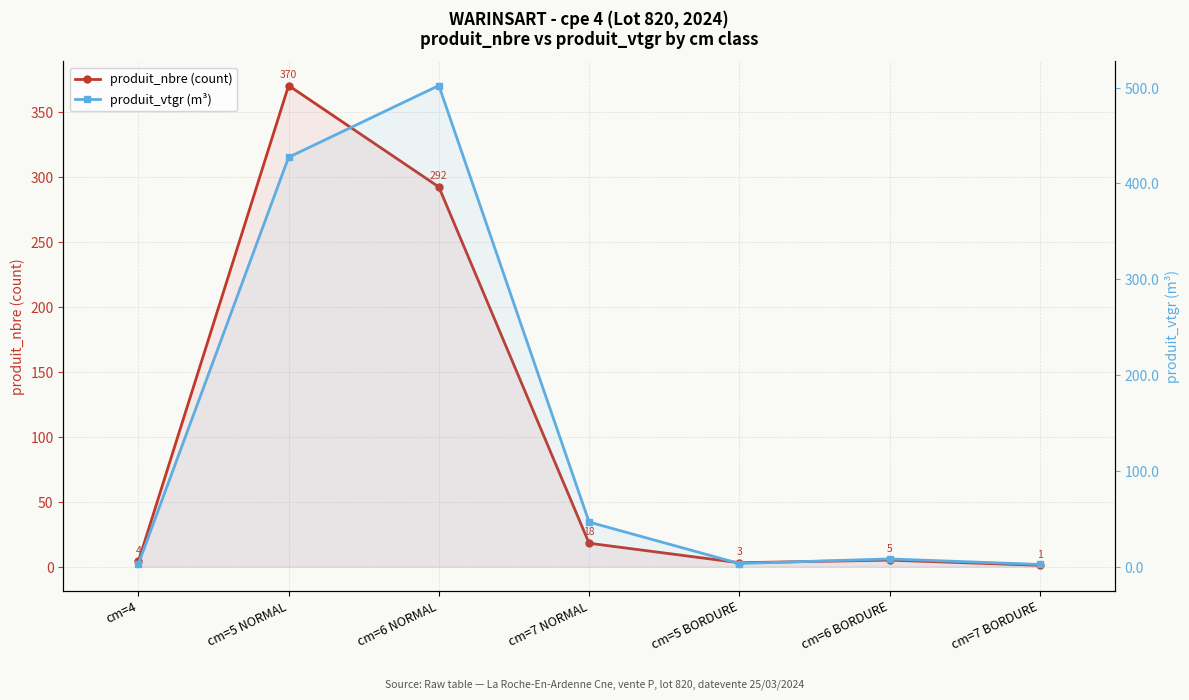

What is the difference between the second highest and minimum values in the produit_vtgr (m³) series?

425.0